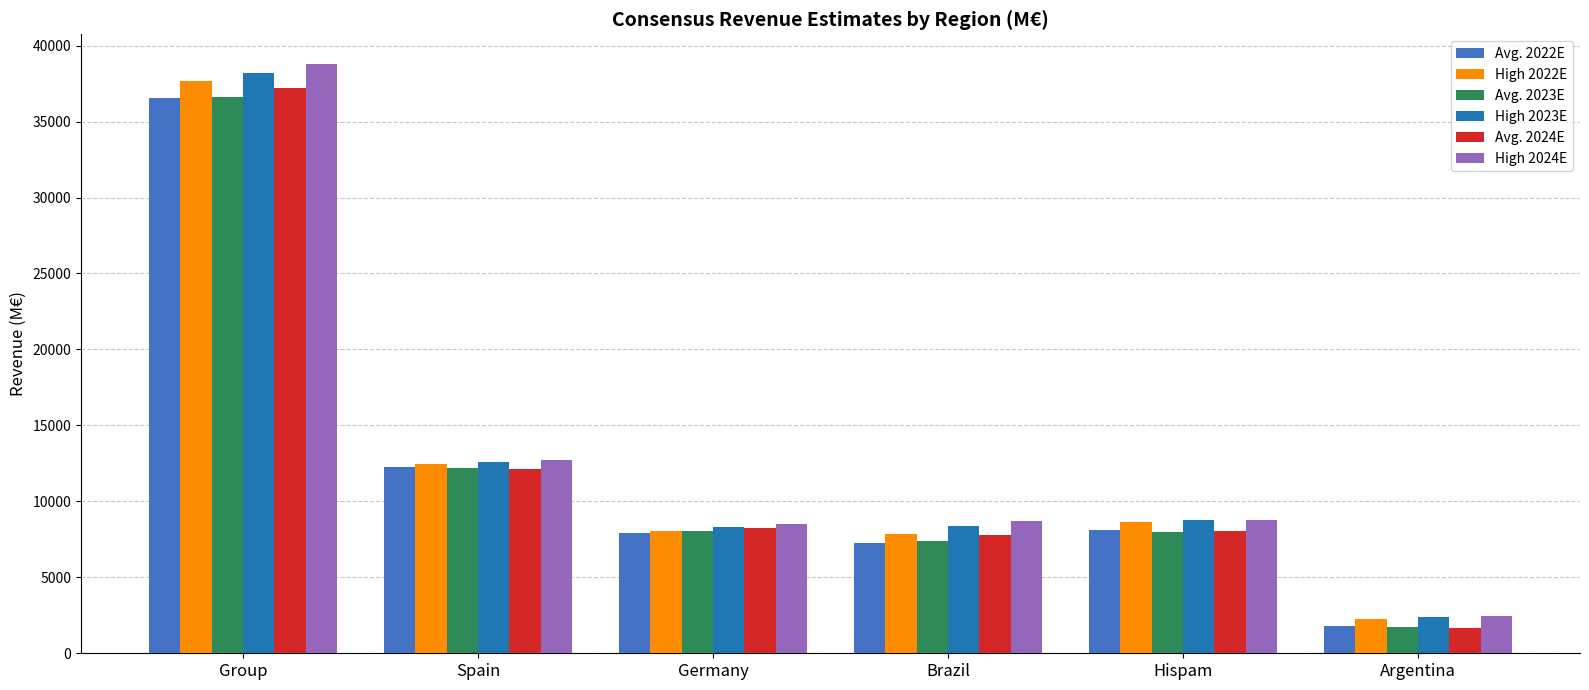

What is the lowest value of the Avg. 2024E series?

1659.9